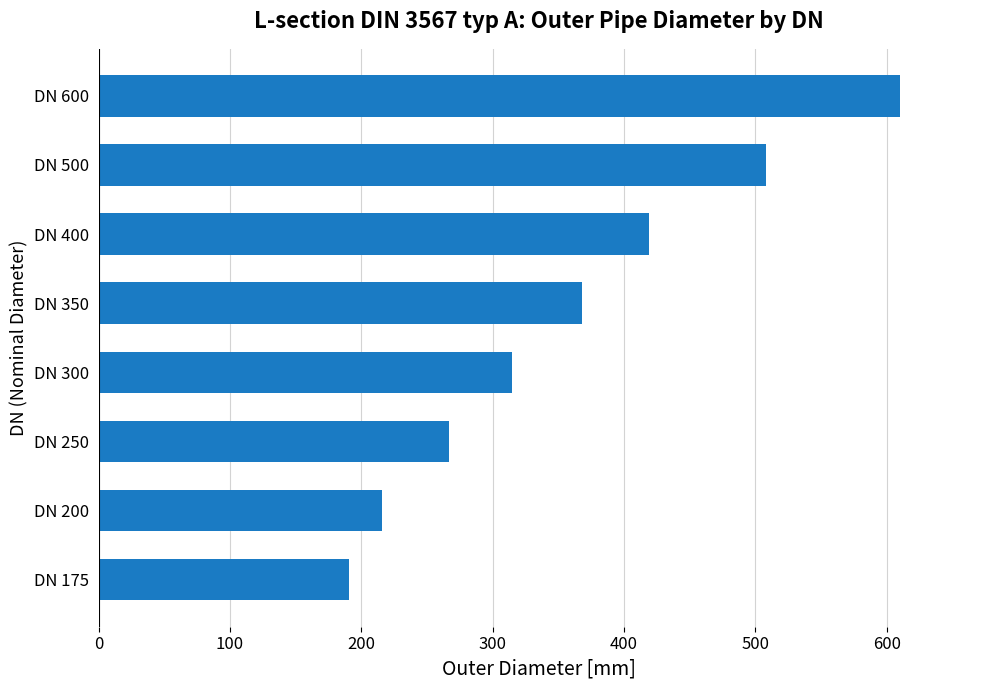

What is the difference between the values at DN 400 and DN 350?

51